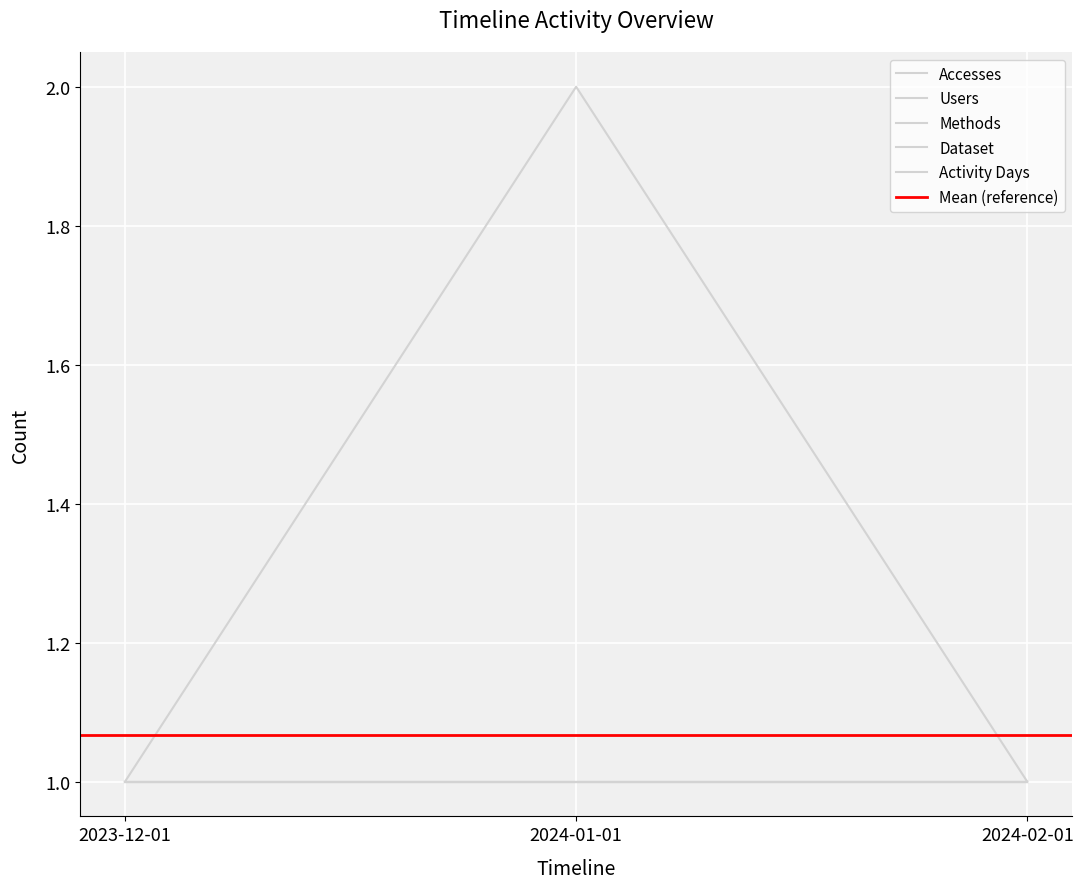

What is the label of the 2nd point from the left?

2024-01-01